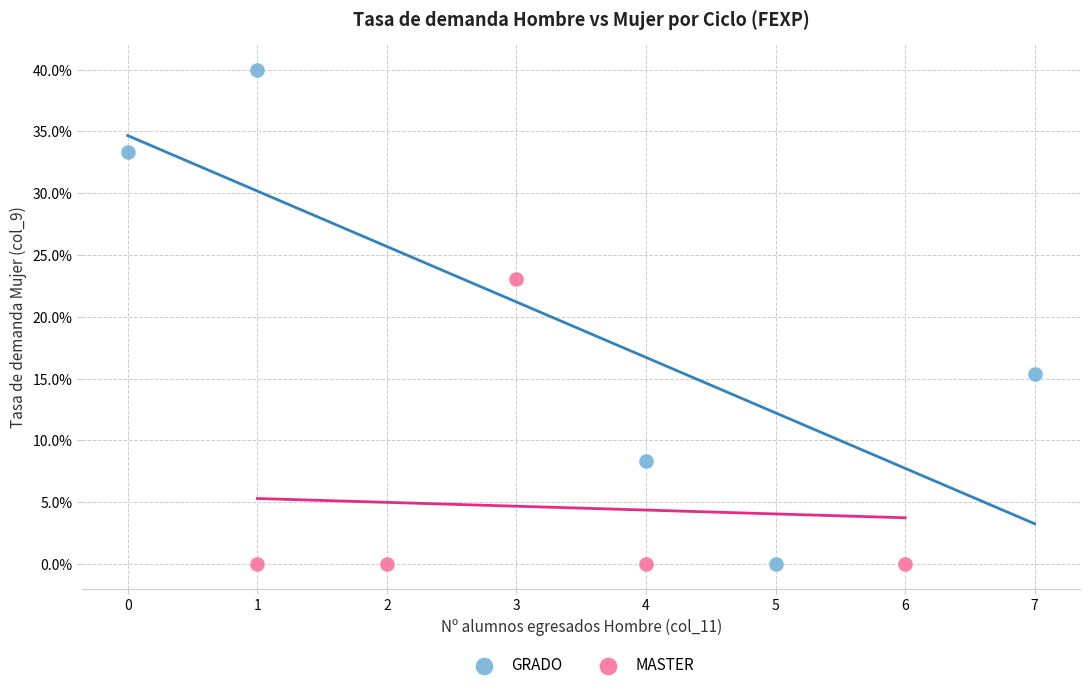

What are all the series names shown in the legend?

GRADO, MASTER